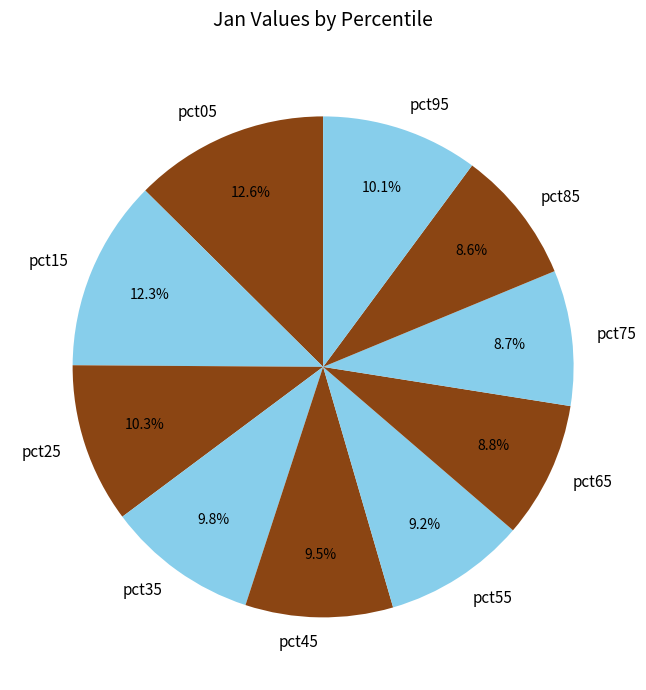

Does pct25 account for over 50% of the chart?

No